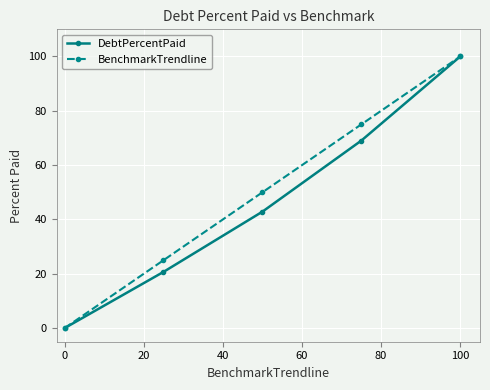

What is the value of the DebtPercentPaid point at the 5th from the left?

100.0